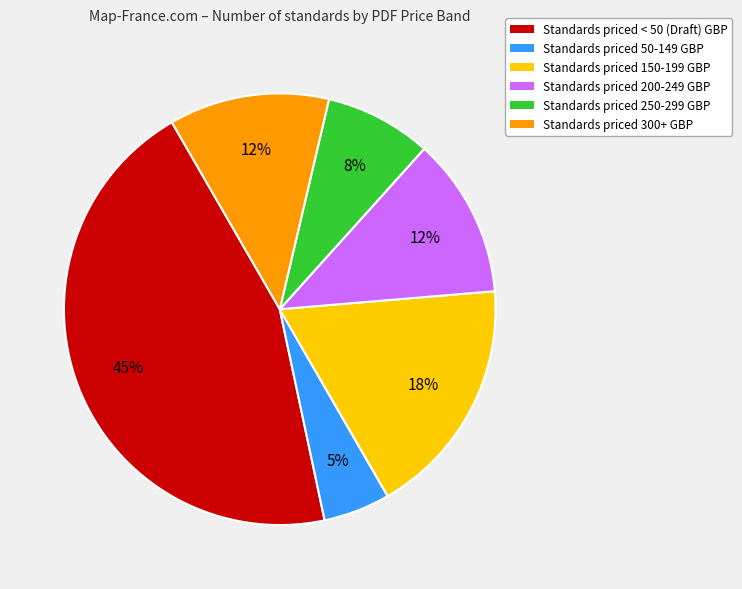

How many segments does this pie chart have?

6